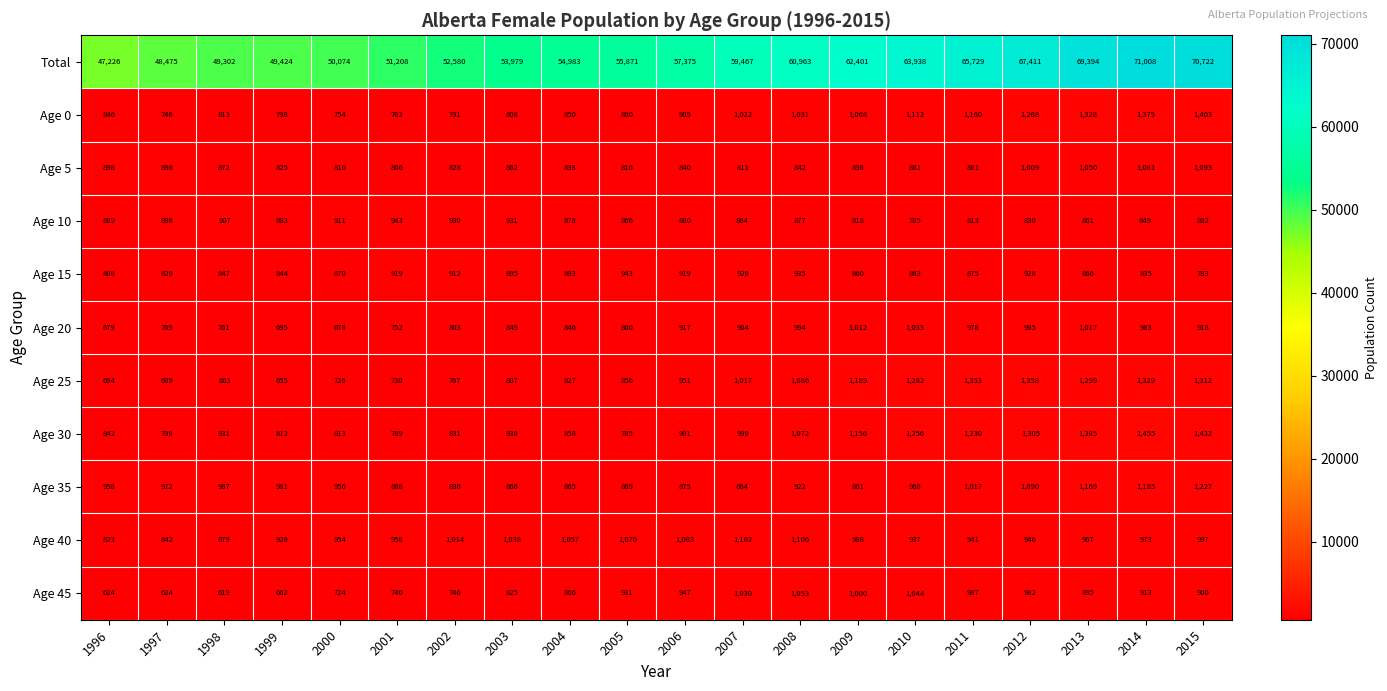

Which series has the widest spread of values?

Total